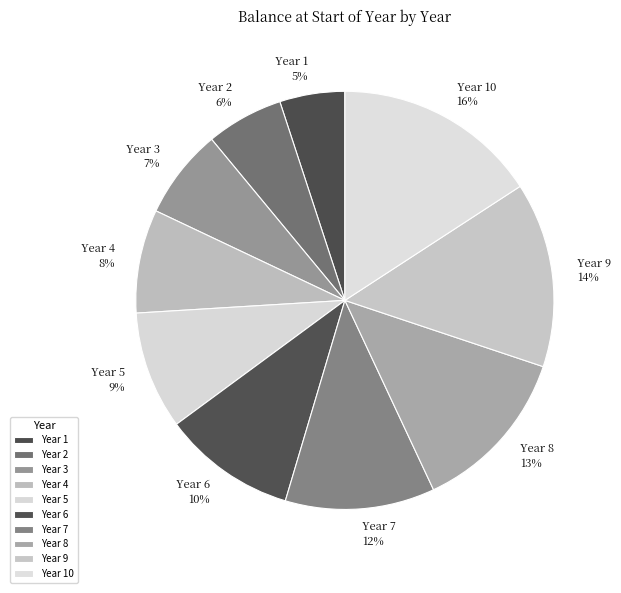

To the nearest percent, what is the difference between the largest and smallest slice percentages?

11%